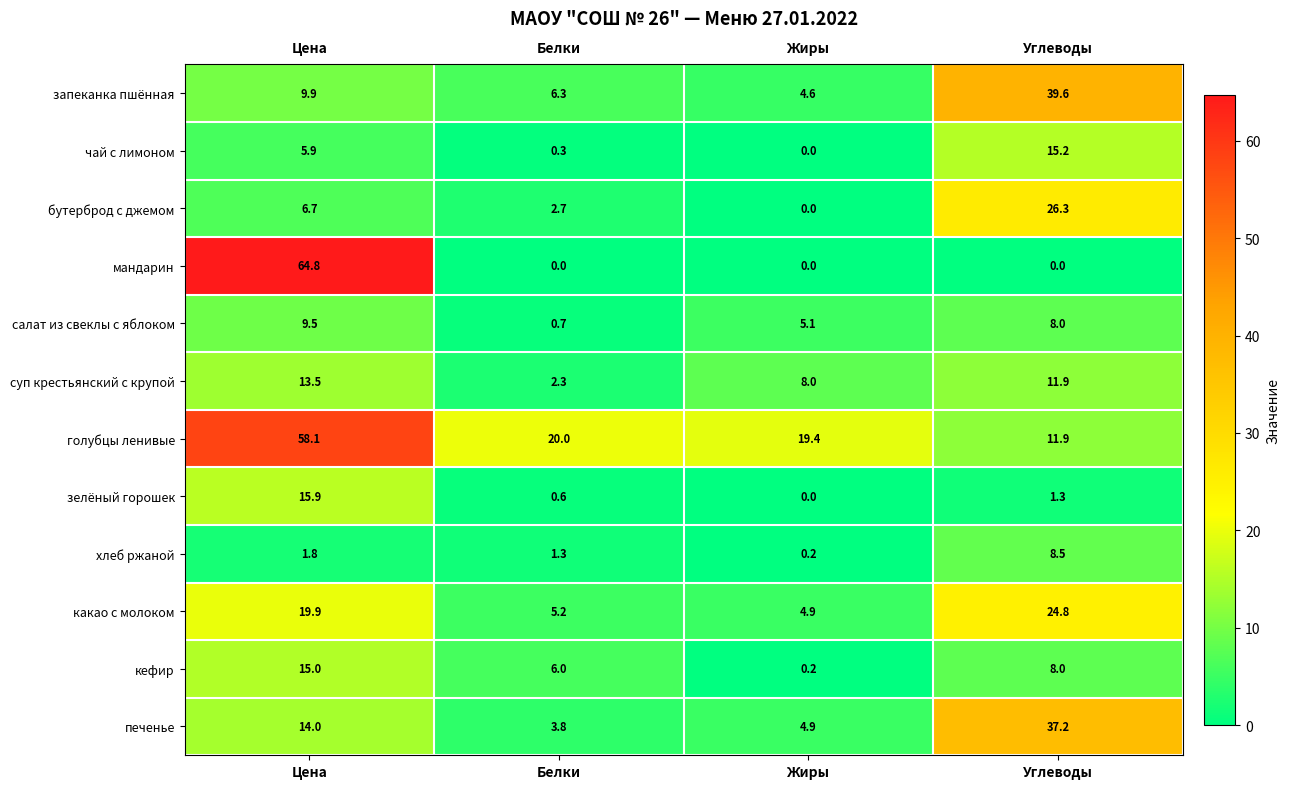

Where does the хлеб ржаной series first go above 1?

Цена